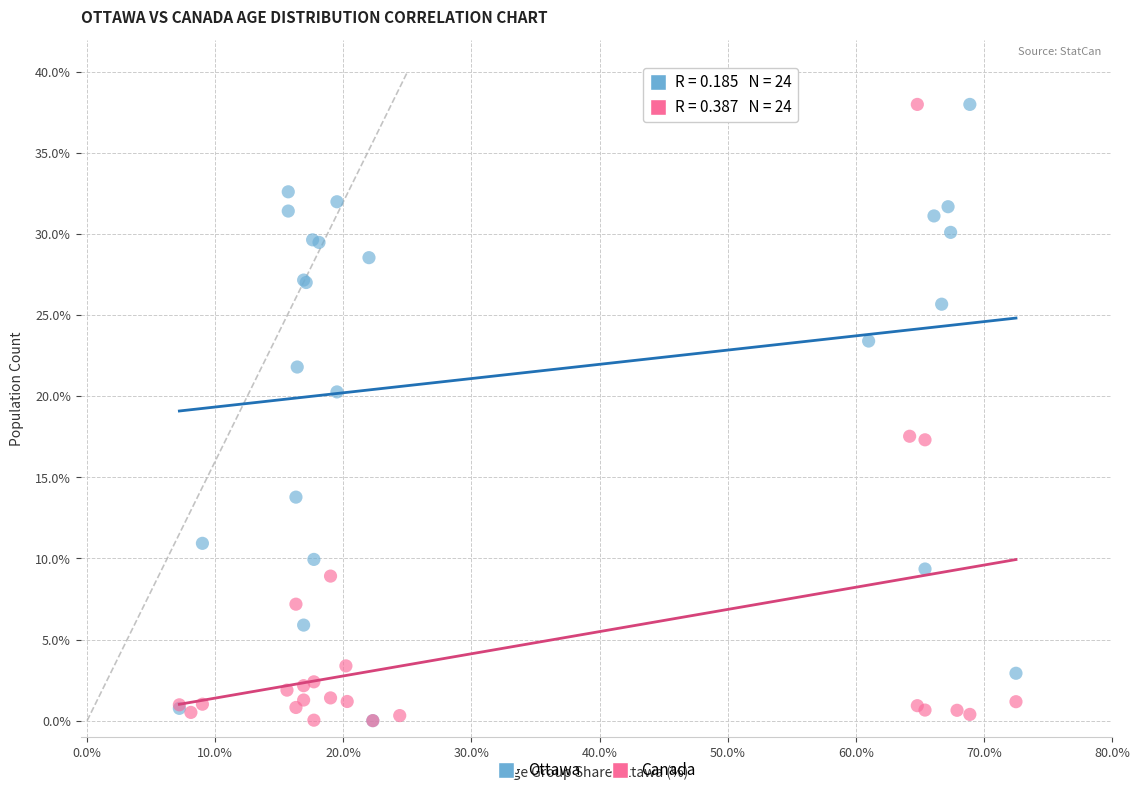

What are all the series names shown in the legend?

Ottawa, Canada